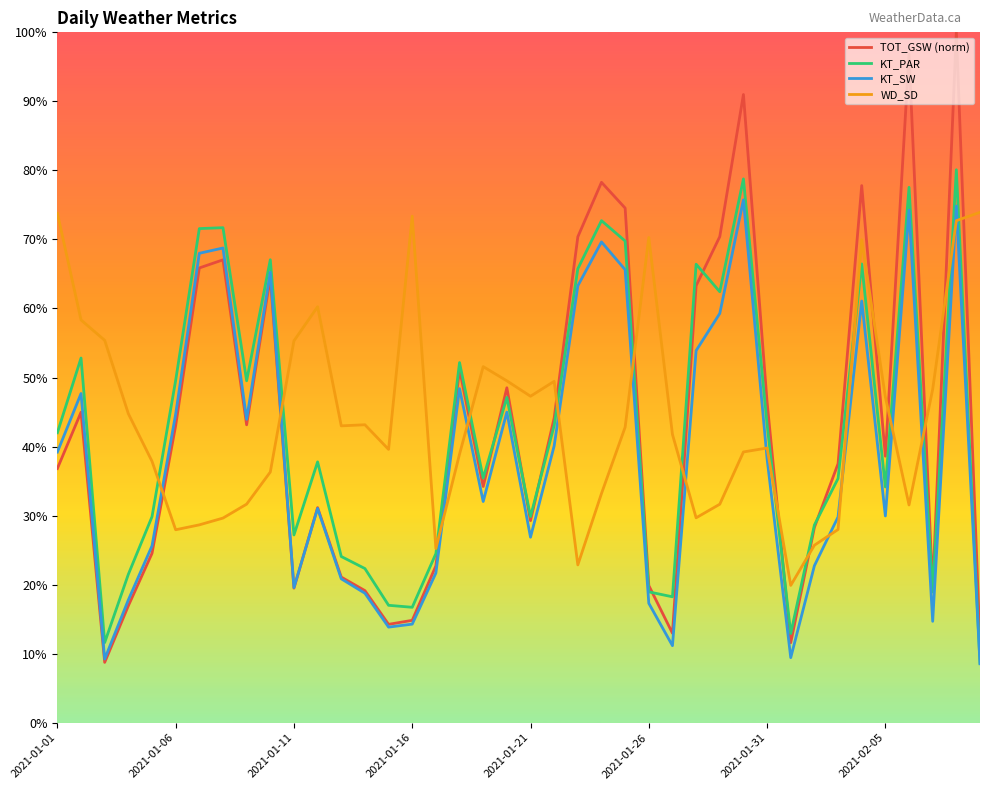

Is this an area chart (filled region under the line)?

No